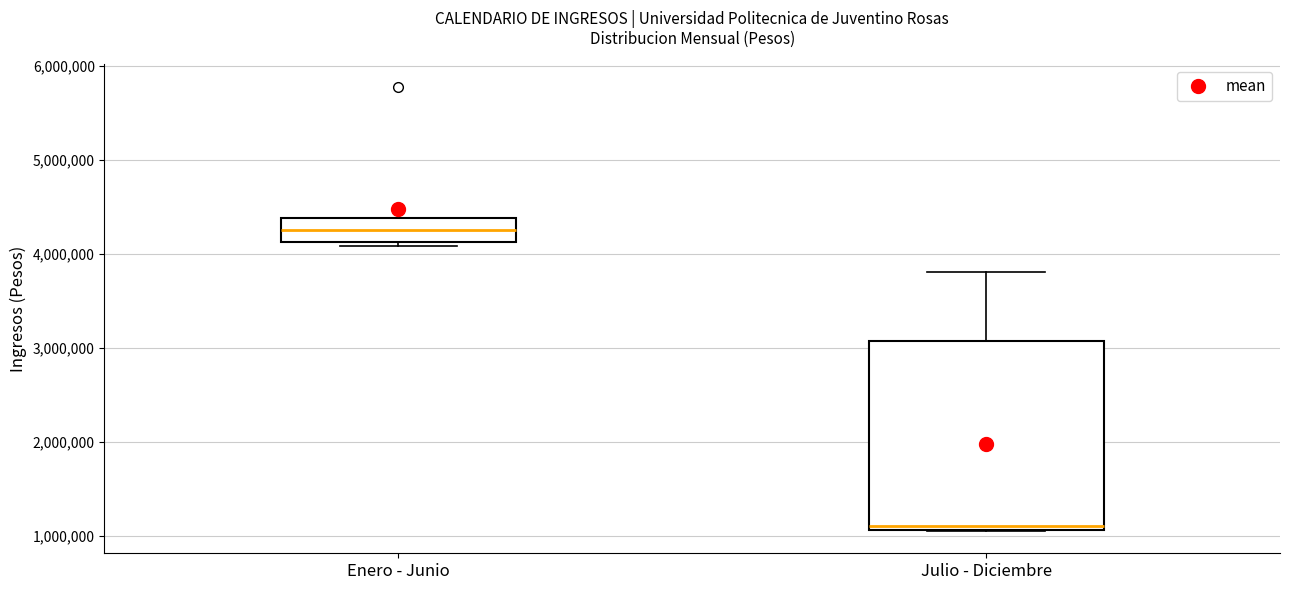

Which box has the highest median line?

Enero - Junio